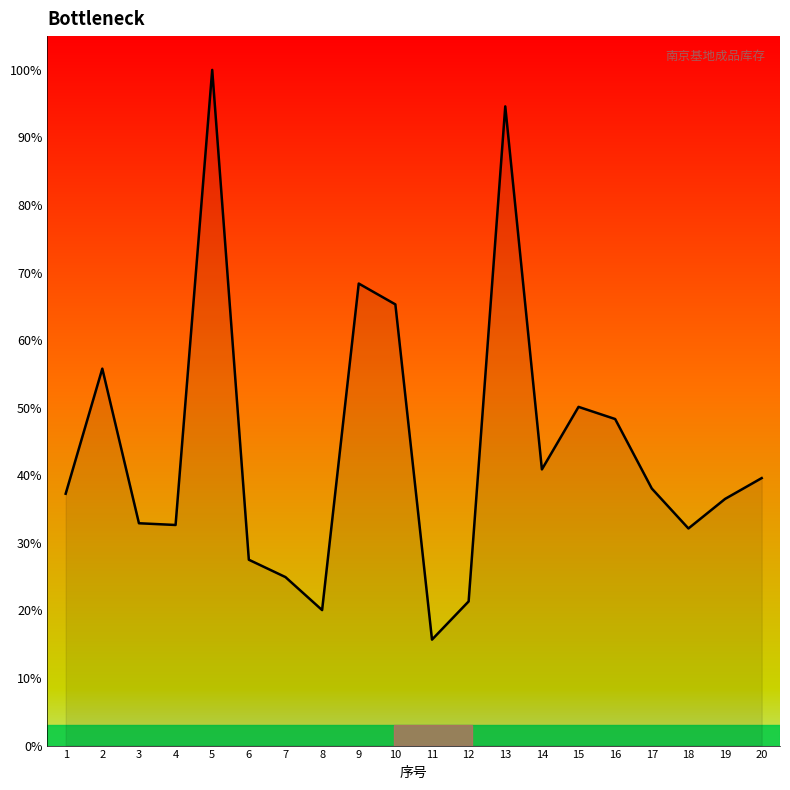

What is the change in value from 4 to 8?

-12.6